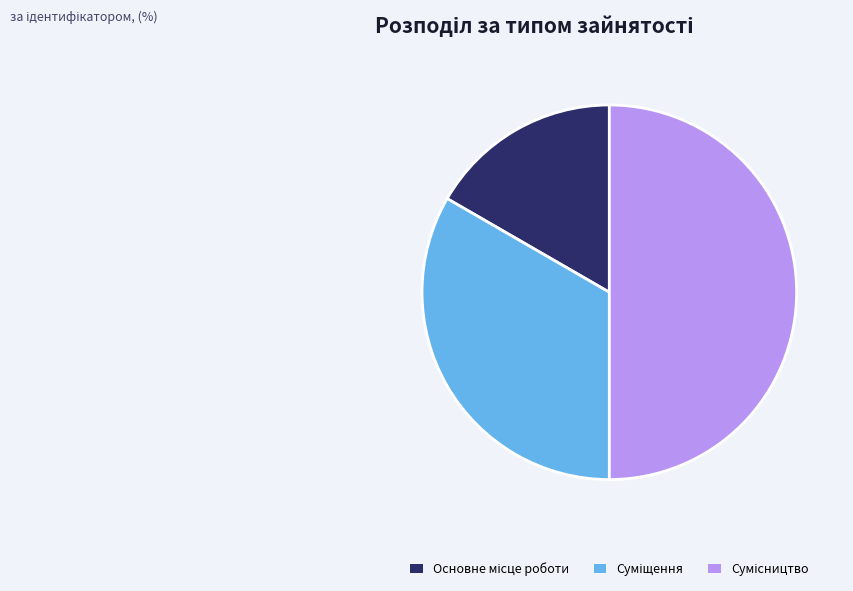

Rank the categories by value from lowest to highest.

Основне місце роботи, Суміщення, Сумісництво